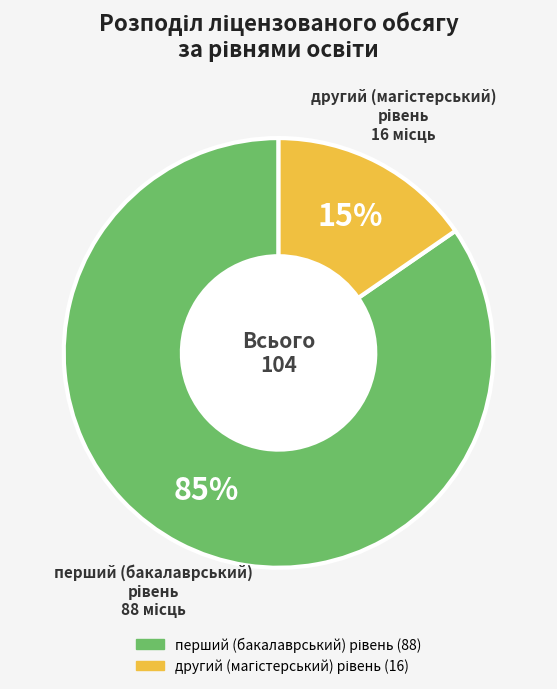

Is there a majority slice in this chart?

Yes